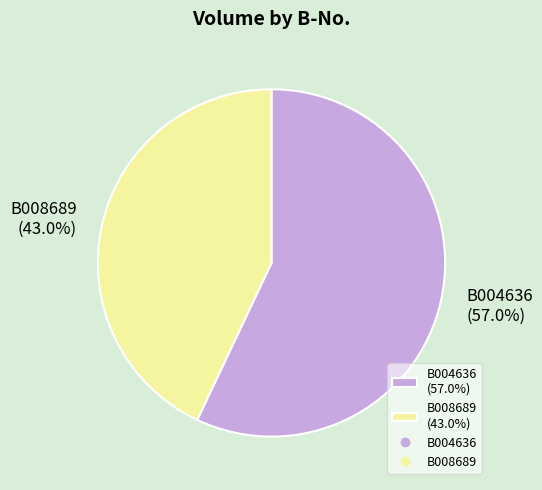

Which slice is the largest?

B004636